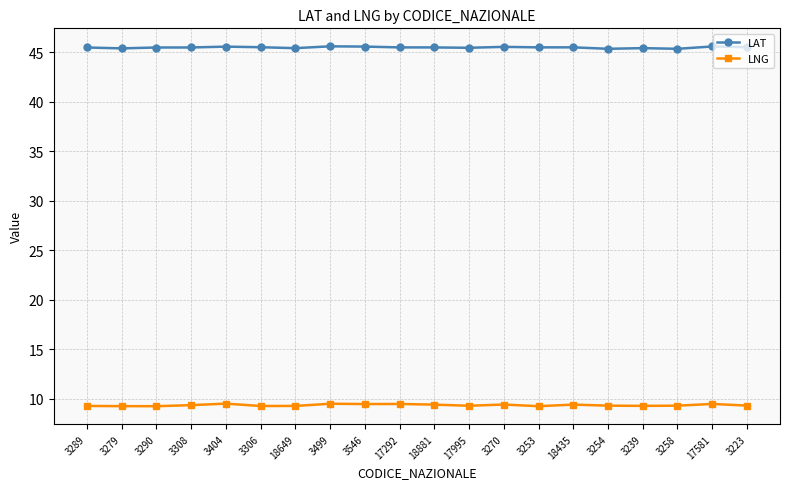

What is the total value across all series at 3254?

54.7